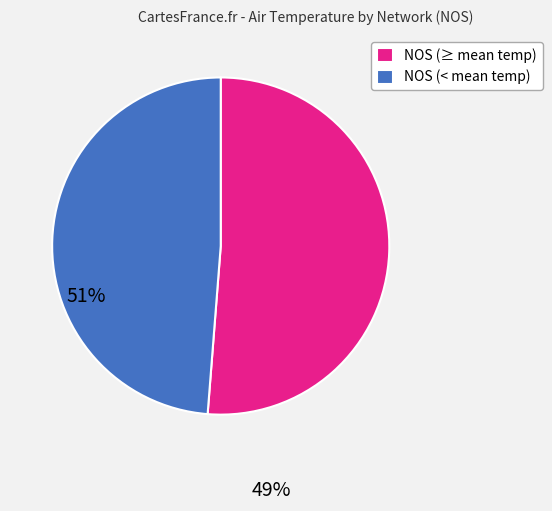

Which slice is the smallest?

NOS (< mean temp)